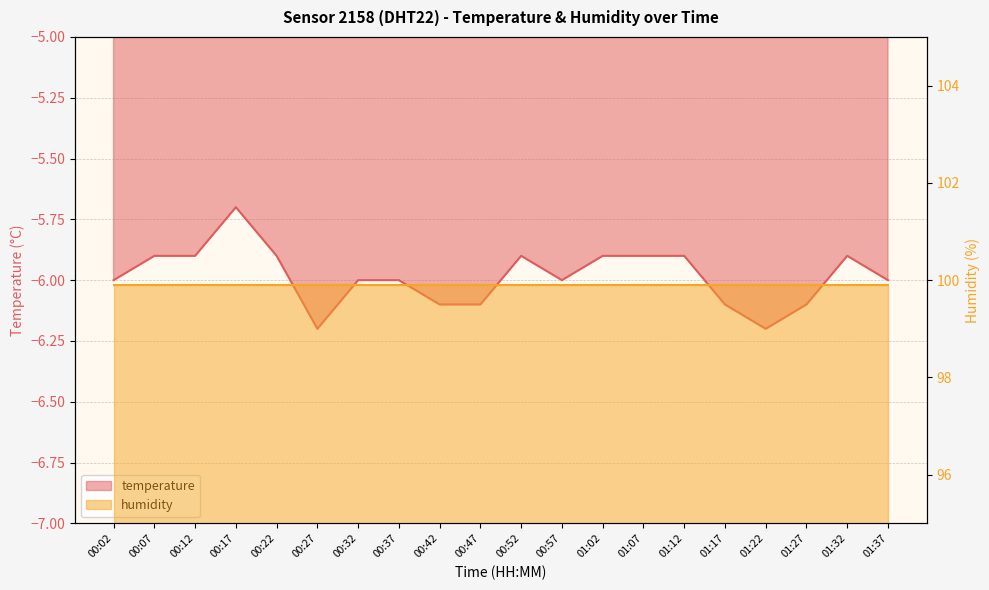

How many points are lower than both their immediate neighbors (excluding endpoints)?

3